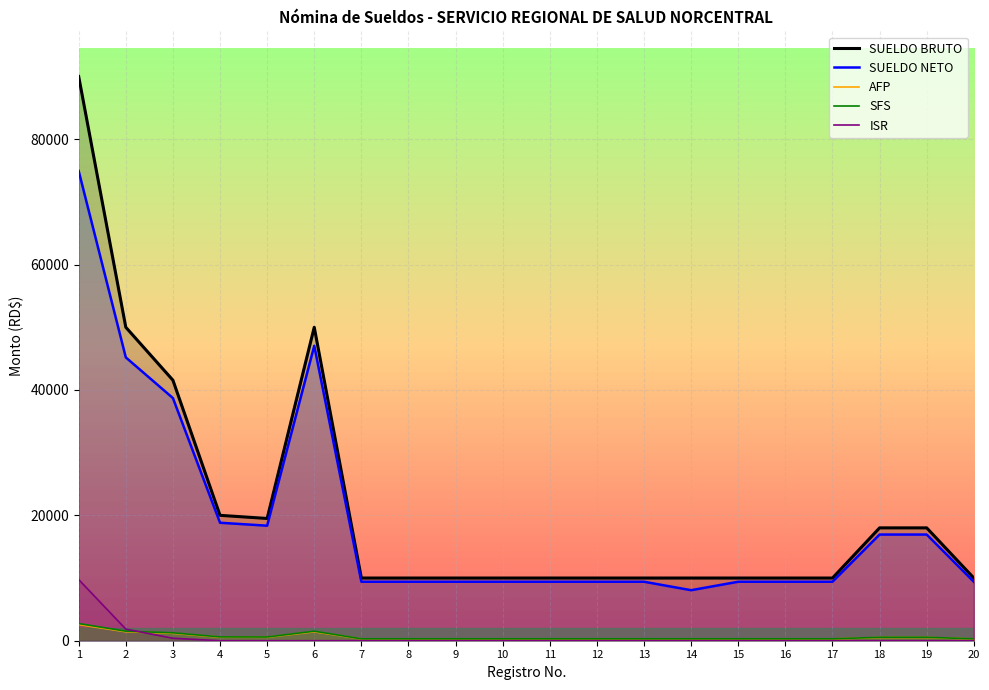

How many data points in AFP are above 287?

8